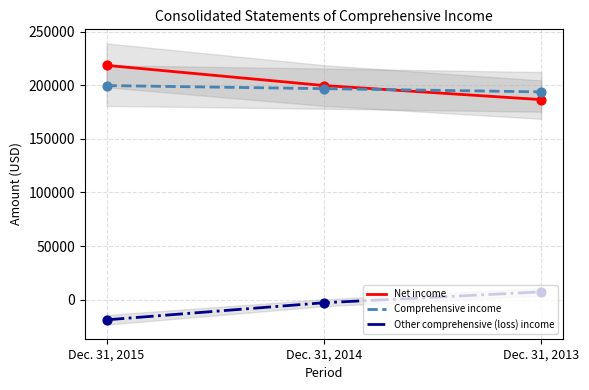

Which series has the largest total across all categories?

Net income